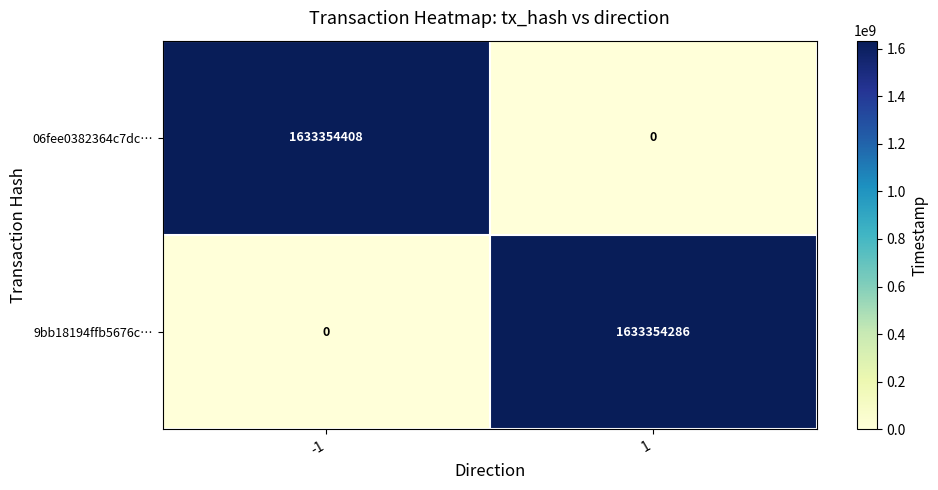

Reading right to left, transcribe all the data shown in this chart.

06fee0382364c7dc…: 1=0	-1=1633354408
9bb18194ffb5676c…: 1=1633354286	-1=0